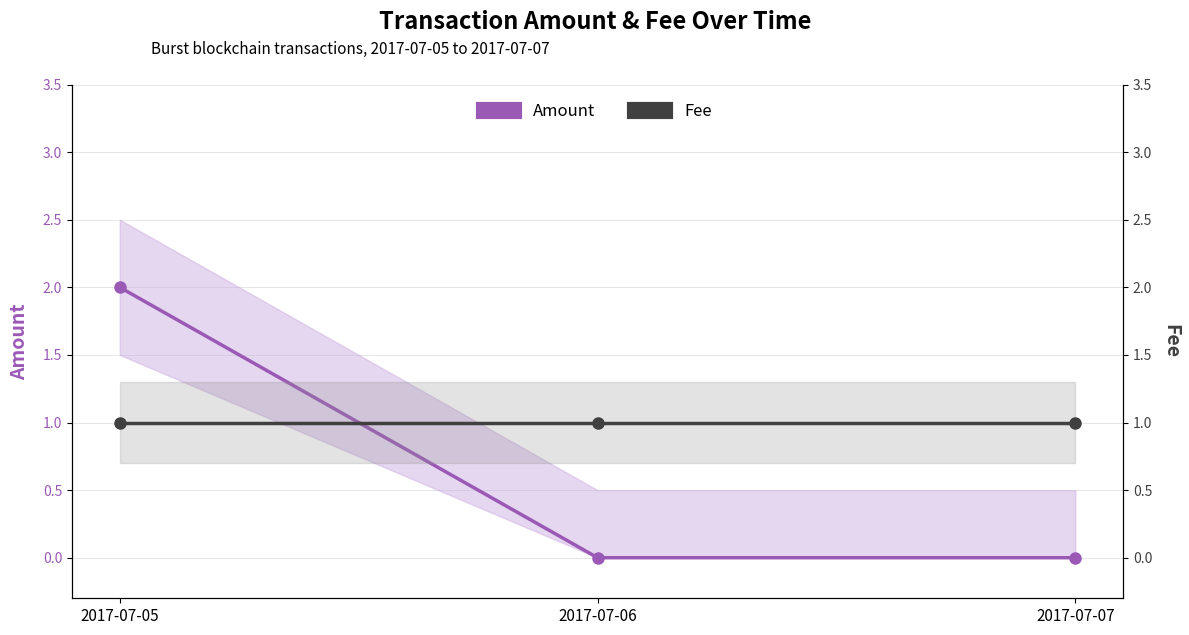

What is the value of the Fee point at the 2nd from the left?

1